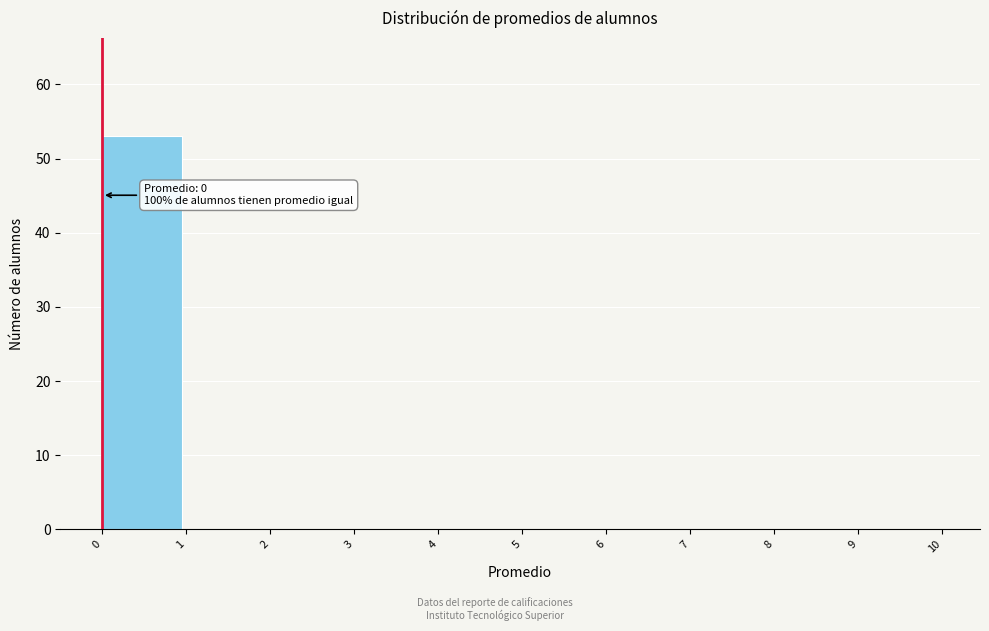

Which range on the x-axis has the tallest bar?

0 to 1